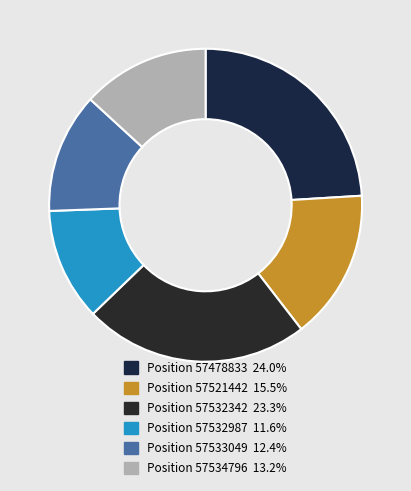

Count the number of slices in the pie.

6